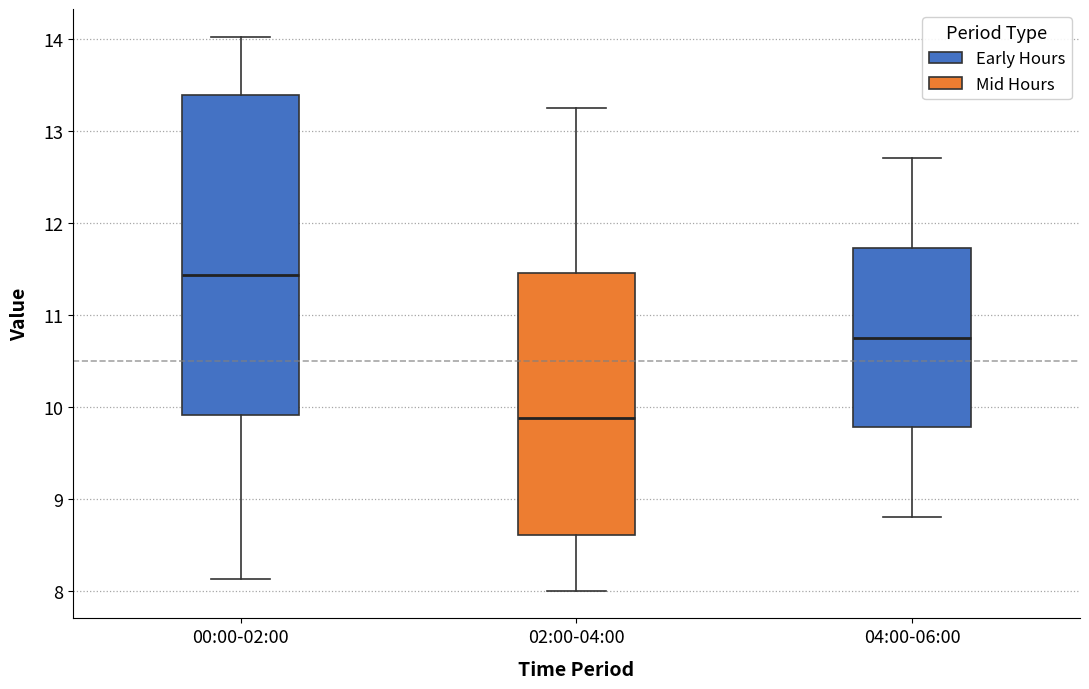

Where is the upper edge of the box for 00:00-02:00 on the y-axis? The values are not printed on the chart, so give them approximately, as read against the axis.

13.4